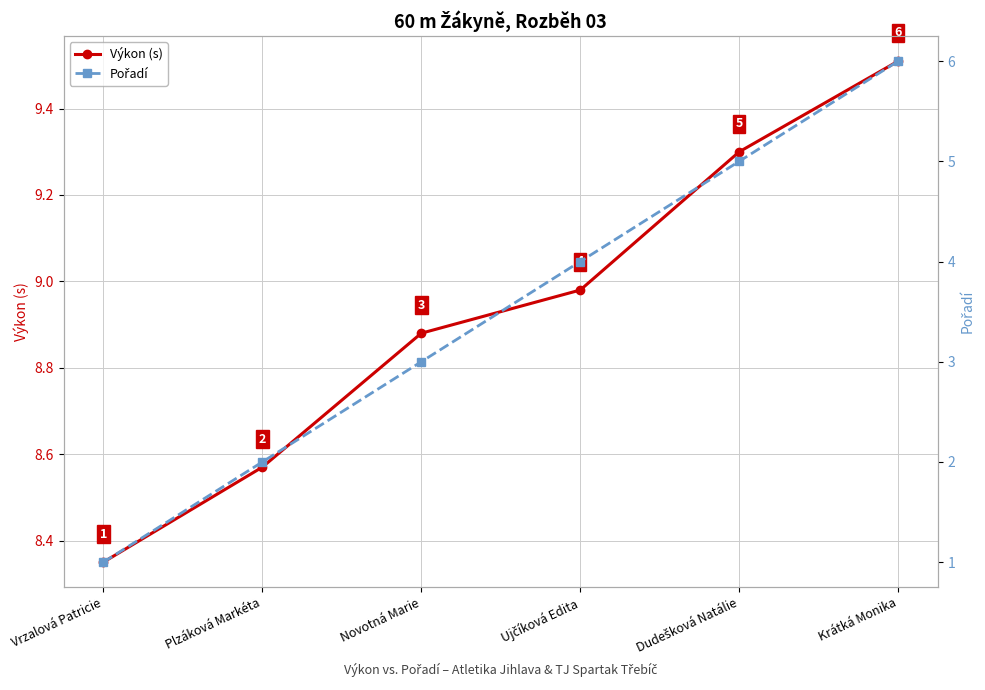

At which category is the sum across all series the highest?

Krátká Monika